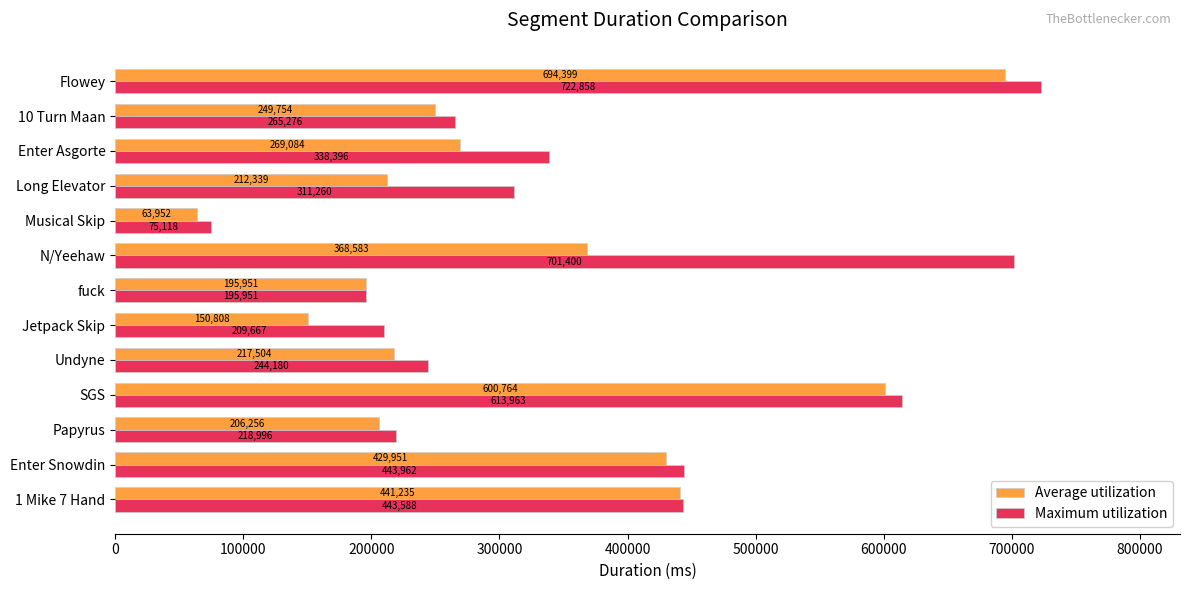

What is the difference between the second highest and minimum values in the Average utilization series?

536812